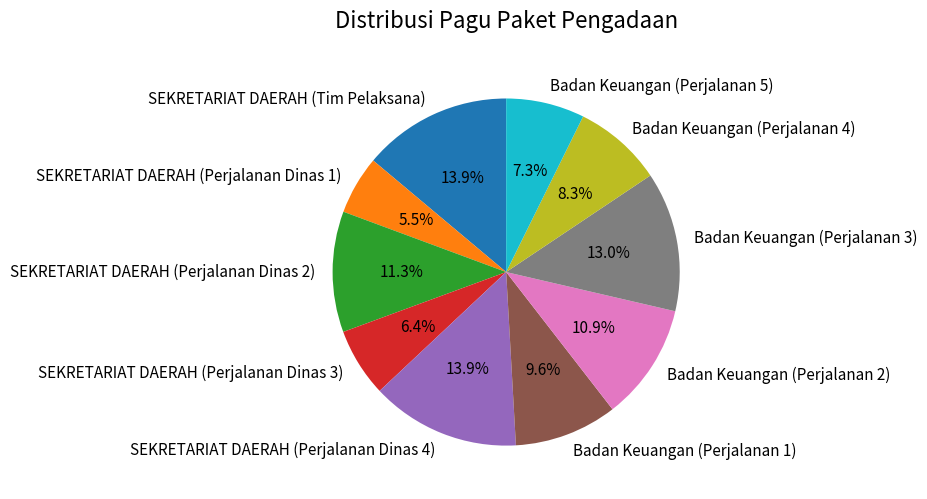

Is the sum of SEKRETARIAT DAERAH (Perjalanan Dinas 3) and SEKRETARIAT DAERAH (Perjalanan Dinas 1) greater than half?

No